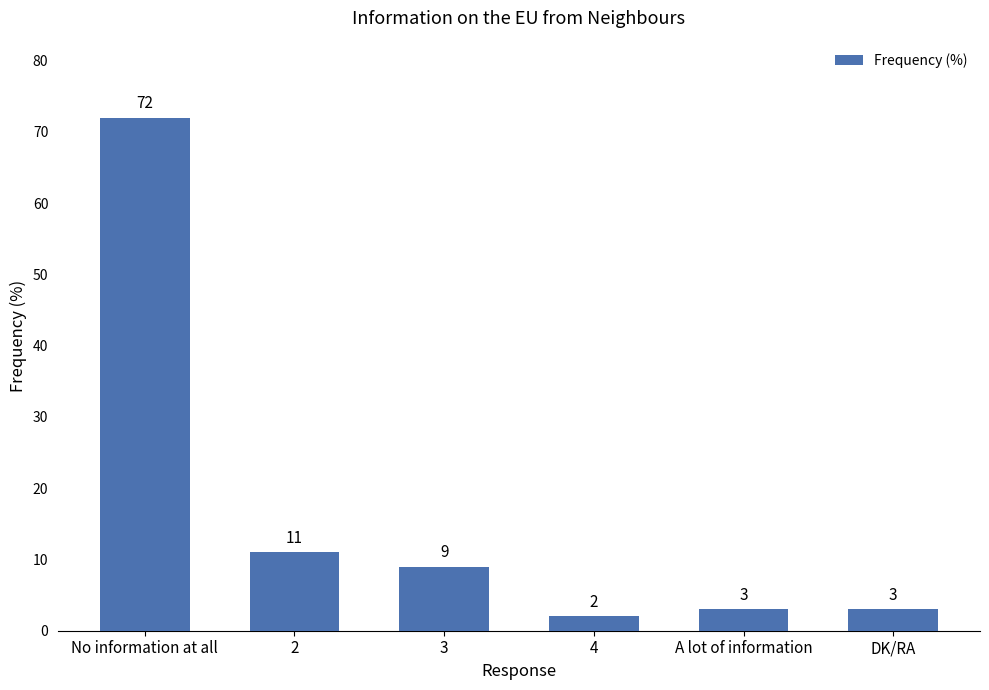

The chart shows a value of 11 at 2. True or false?

True